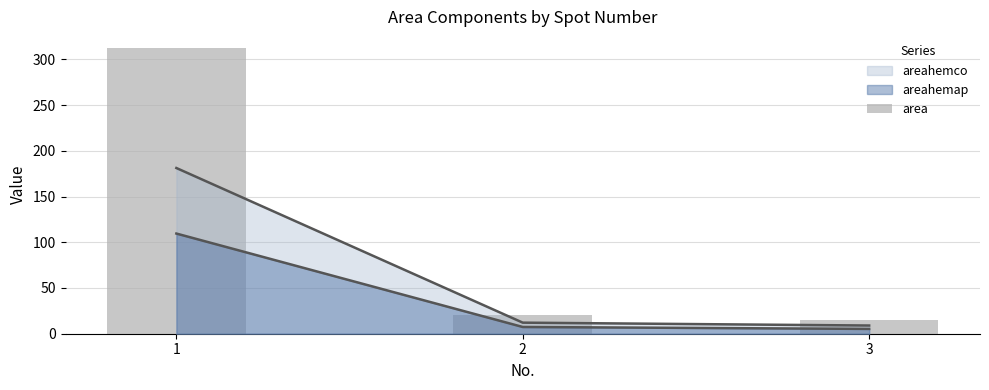

Rank the categories by value from lowest to highest.

3, 2, 1